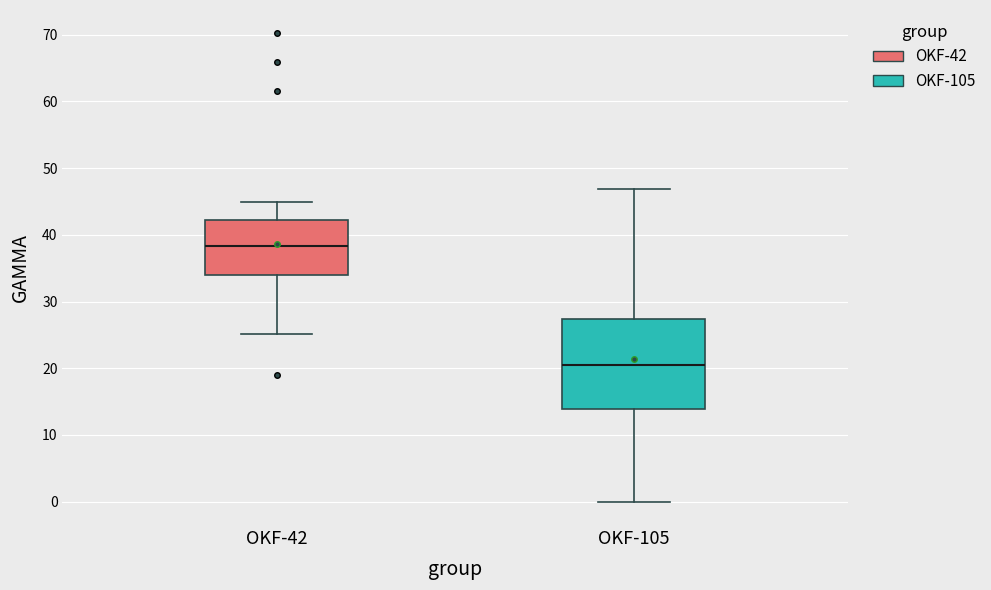

Which box has the highest median line?

OKF-42